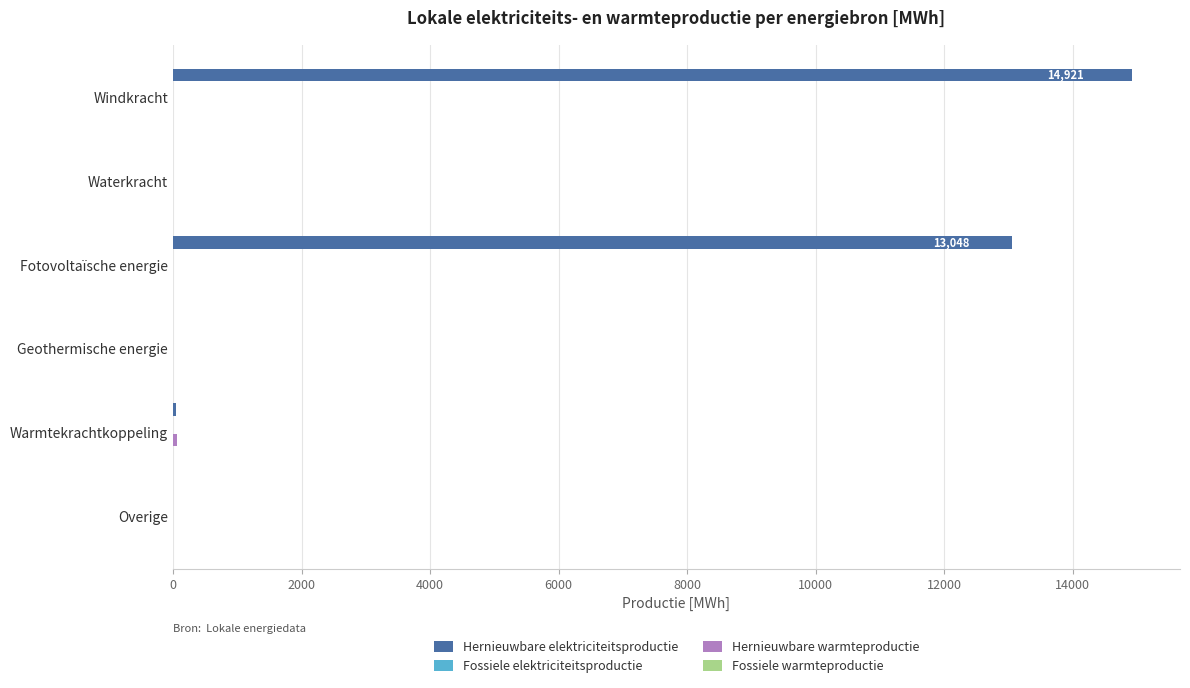

At which category is the sum across all series the highest?

Windkracht